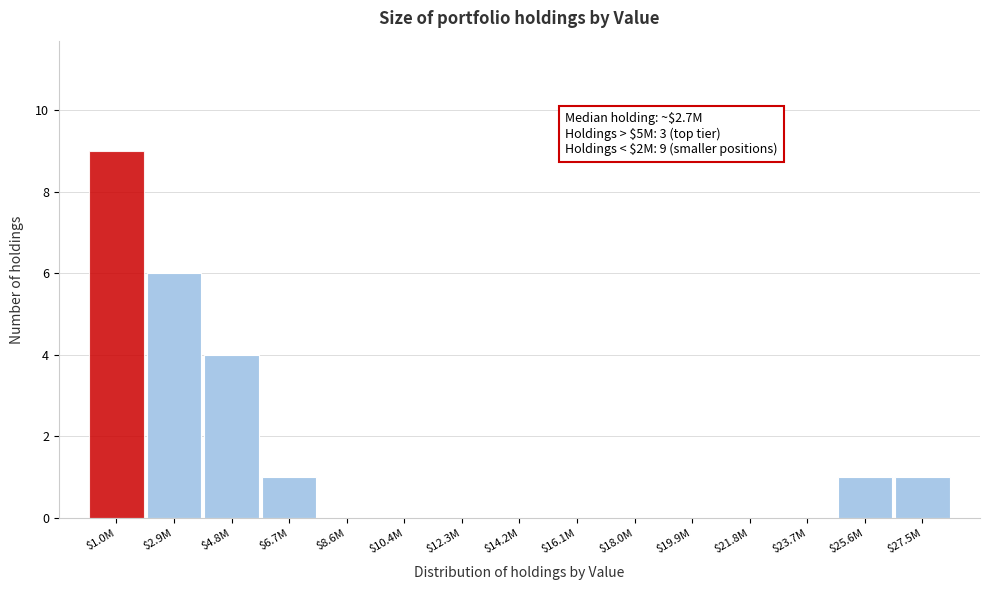

Is it true that the value at $23.7M is 0?

True